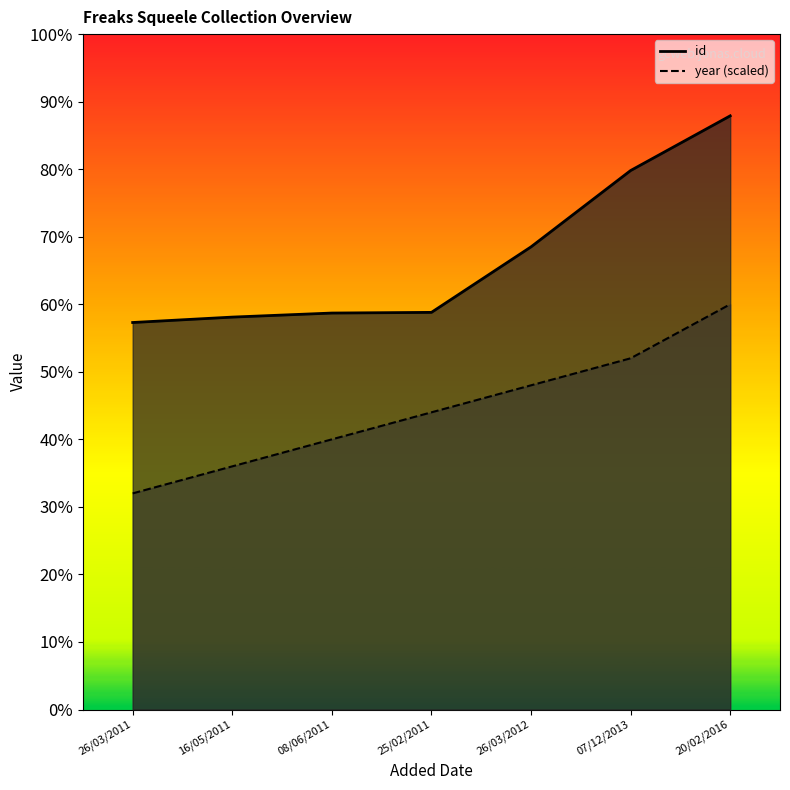

Reading right to left, what are all the values shown in this chart?

id: 20/02/2016=879	07/12/2013=798	26/03/2012=685	25/02/2011=588	08/06/2011=587	16/05/2011=581	26/03/2011=573
year: 20/02/2016=600	07/12/2013=520	26/03/2012=480	25/02/2011=440	08/06/2011=400	16/05/2011=360	26/03/2011=320